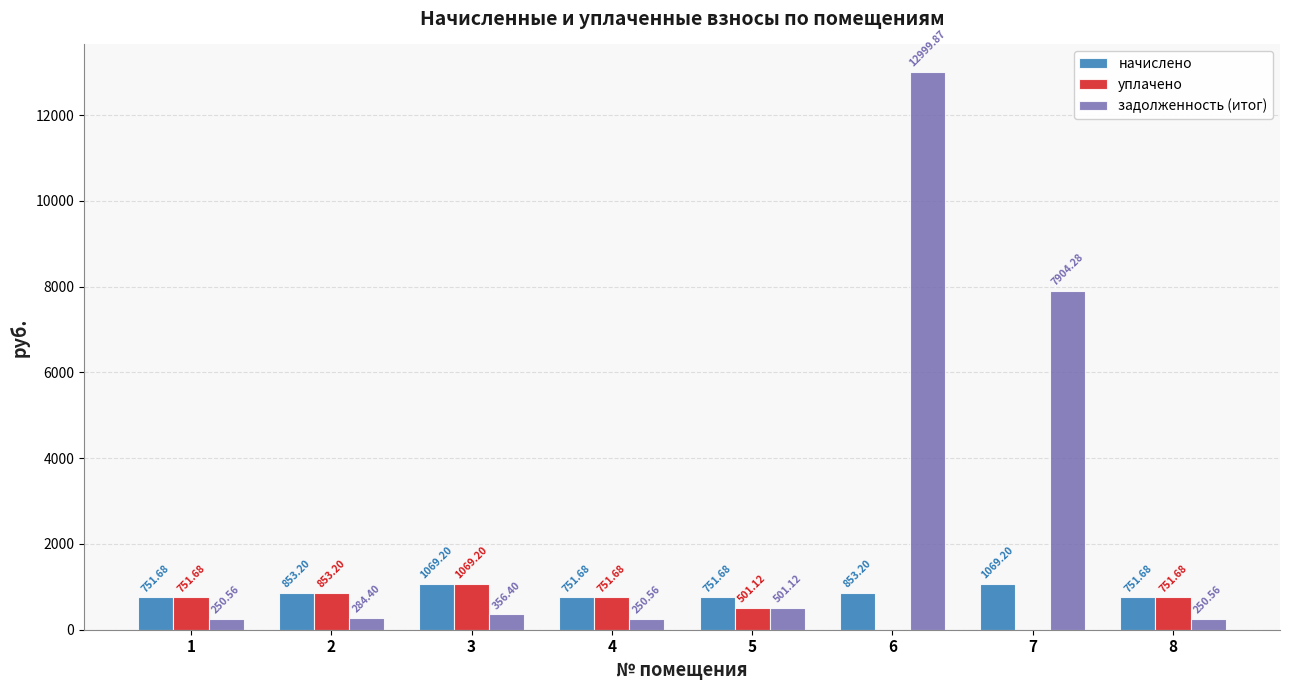

What is the total value across all series at 5?

1753.9